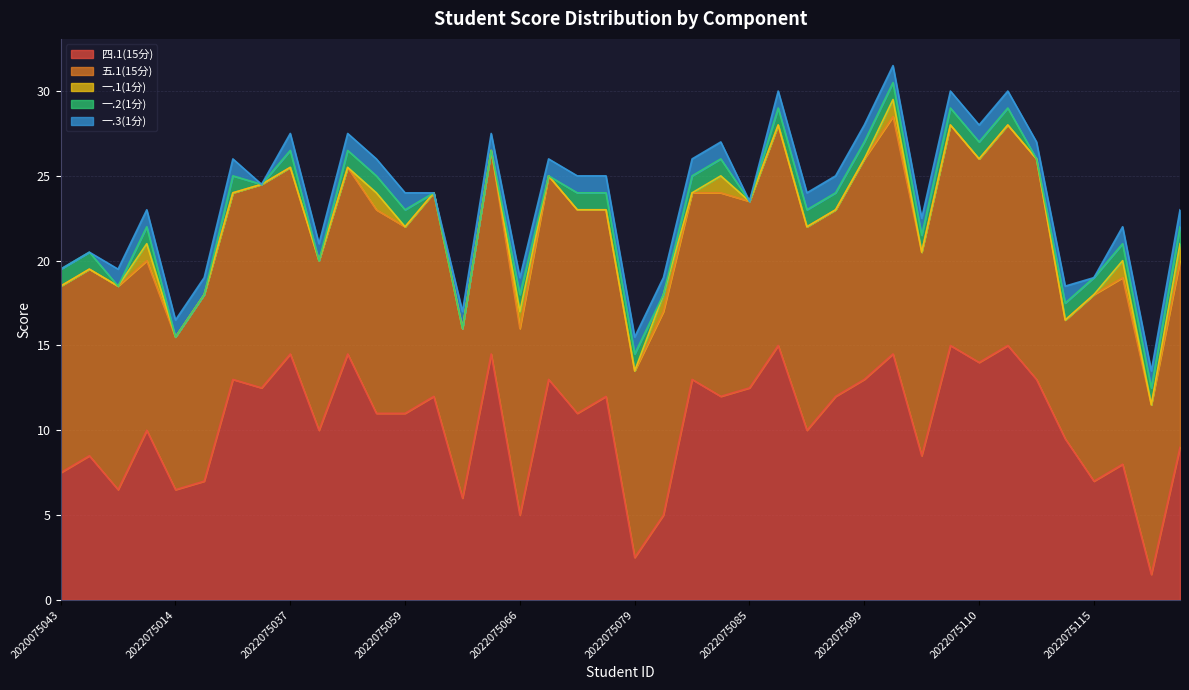

Which series has the widest spread of values?

四.1(15分)